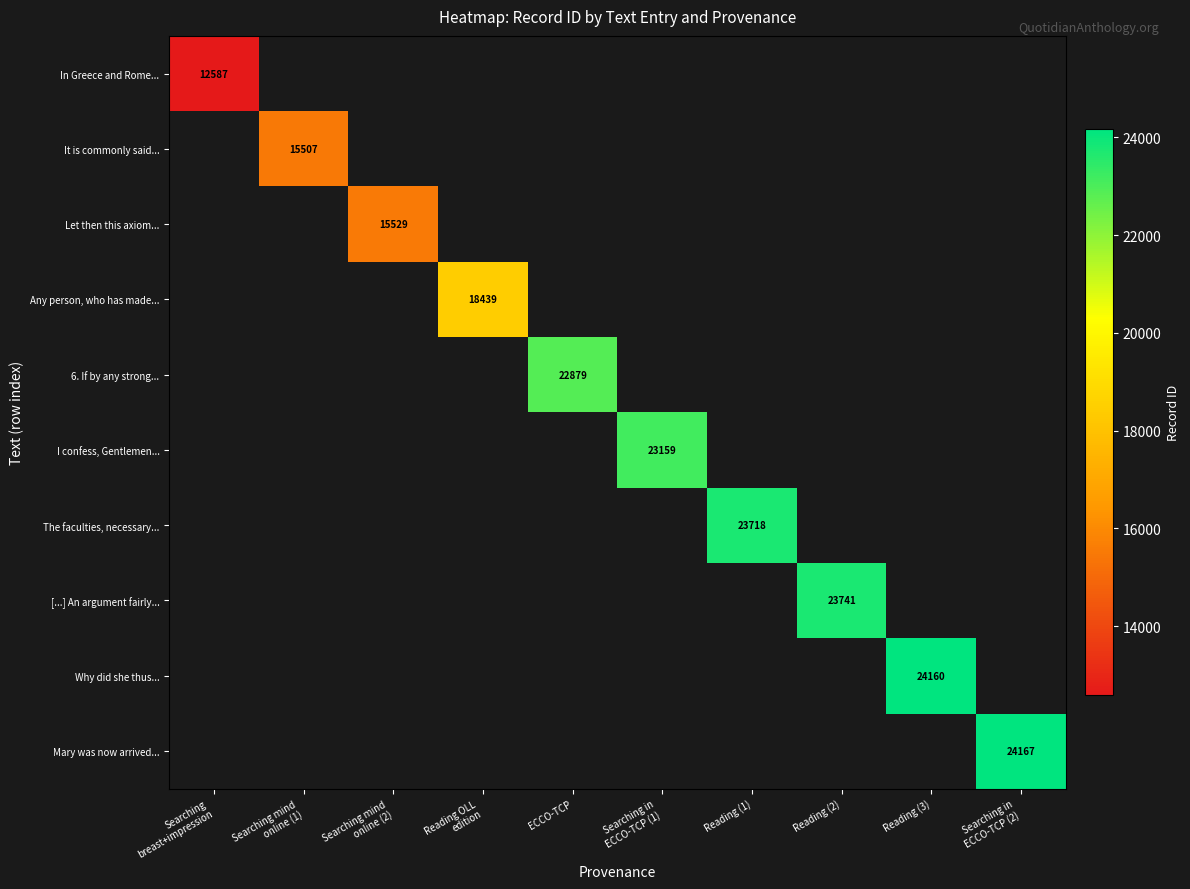

List the labels in order of I confess, Gentlemen... value, smallest first.

Searching breast+impression, Searching mind online (1), Searching mind online (2), Reading OLL edition, ECCO-TCP, Searching in ECCO-TCP (1), Reading (1), Reading (2), Reading (3), Searching in ECCO-TCP (2)